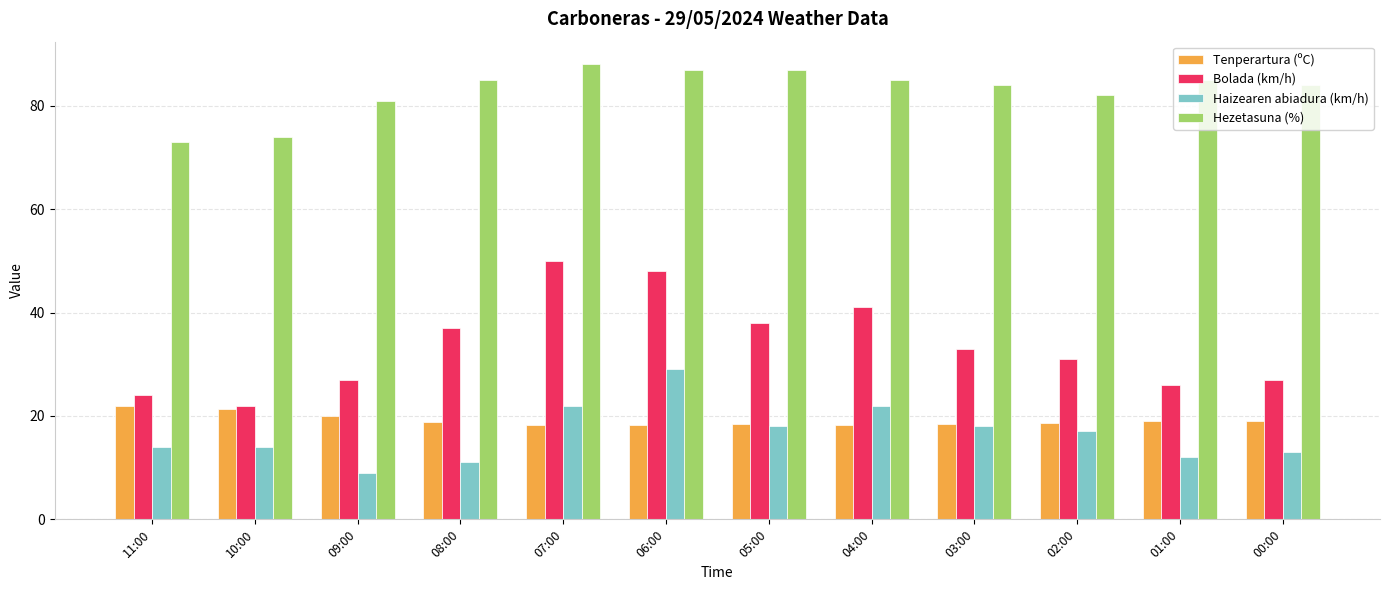

What value does the Haizearen abiadura (km/h) series have at 07:00?

22.0